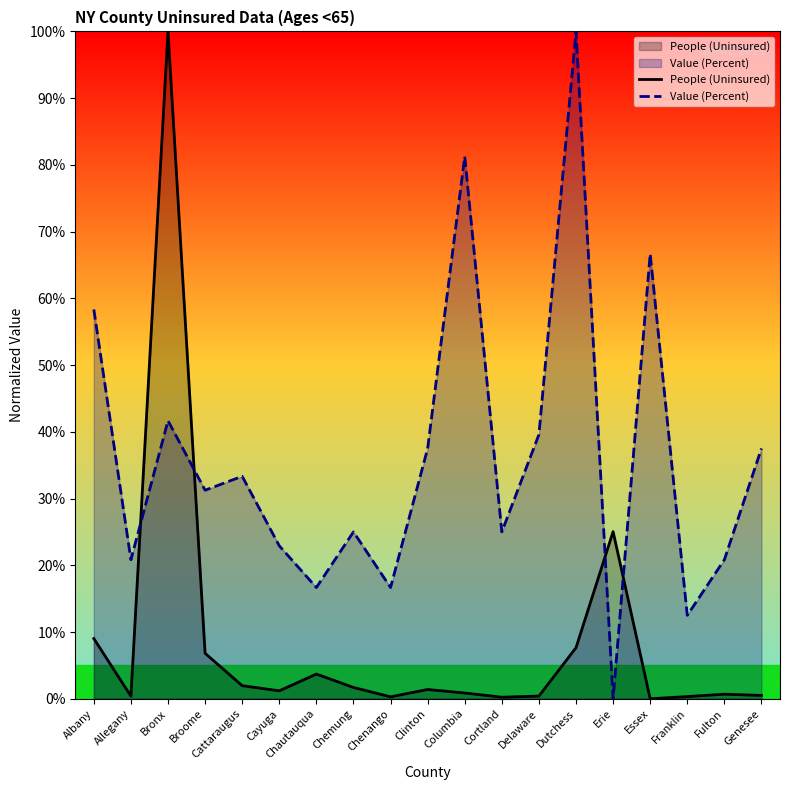

What is the difference between the Value (Percent) values at Dutchess and Essex?

33.3